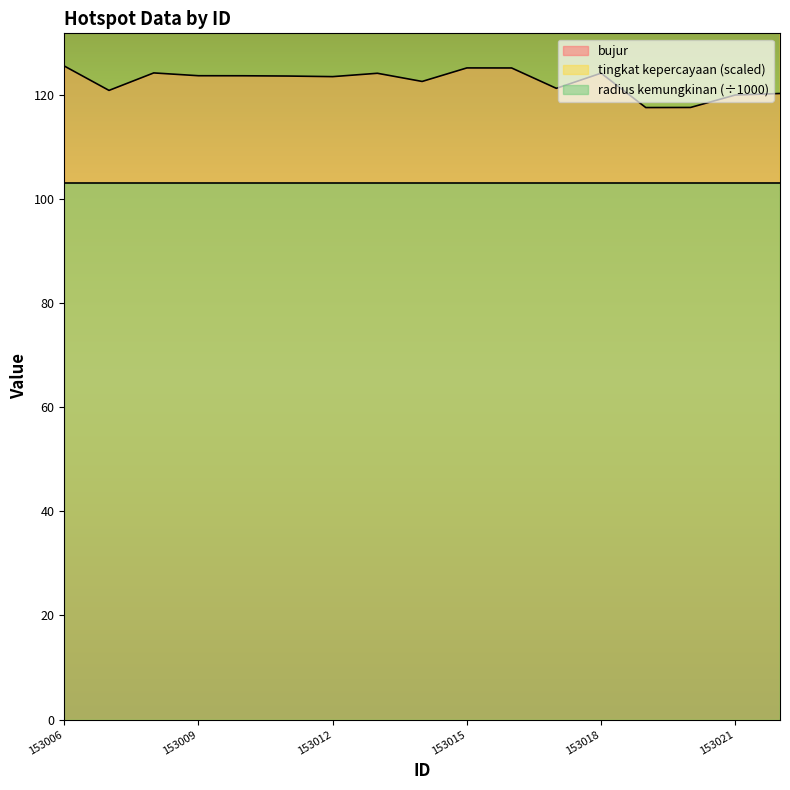

True or false: bujur and tingkat kepercayaan cross at least once.

False